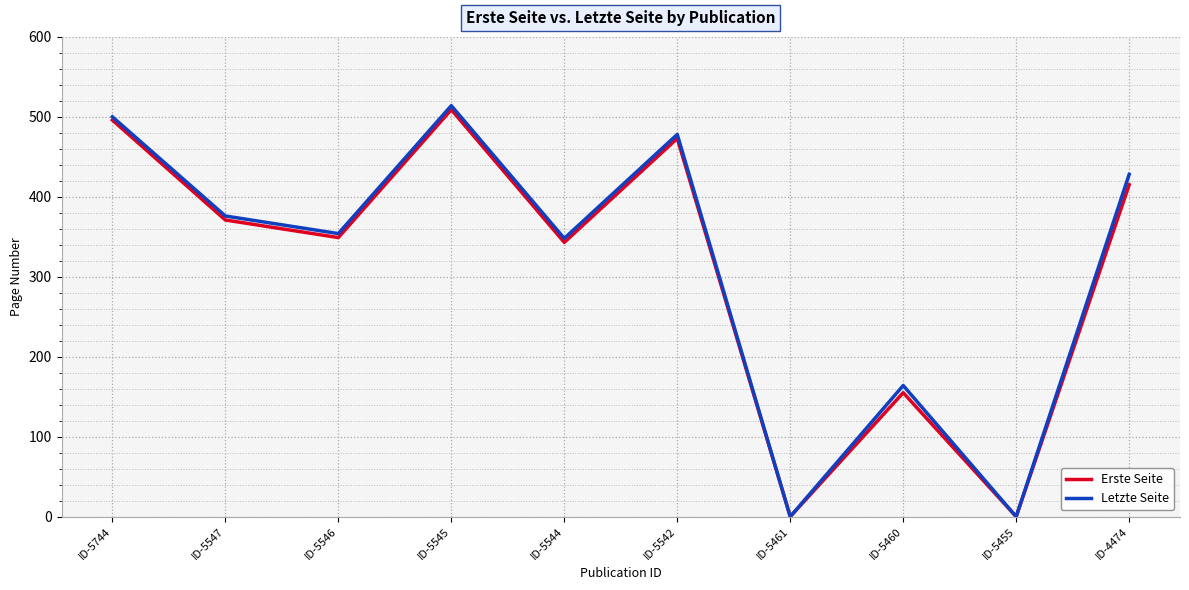

How many series are shown in this chart?

2